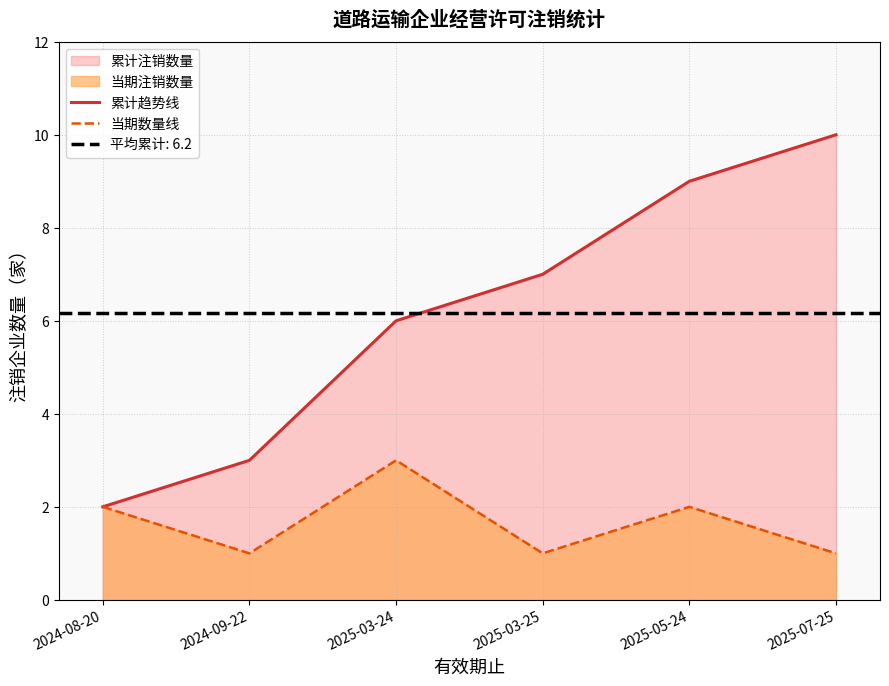

How many values in the 当期数量线 series are below 2?

3